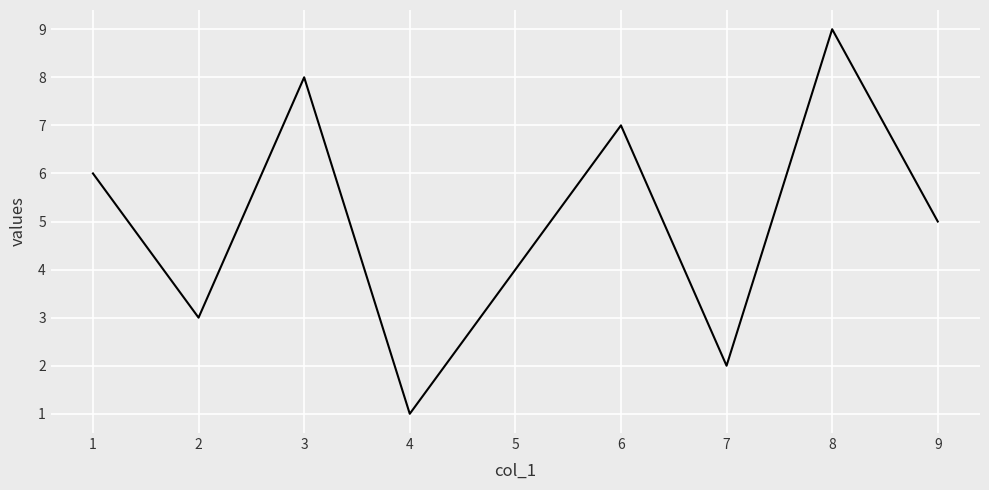

Does the chart display data point markers on the line(s)?

No